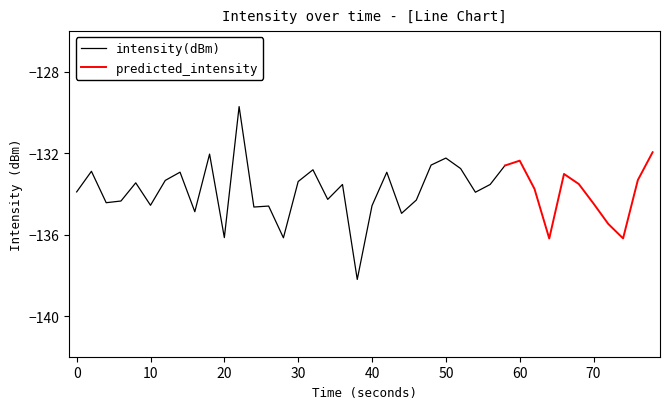

True or false: predicted_intensity has more than 1 interior local peaks.

True